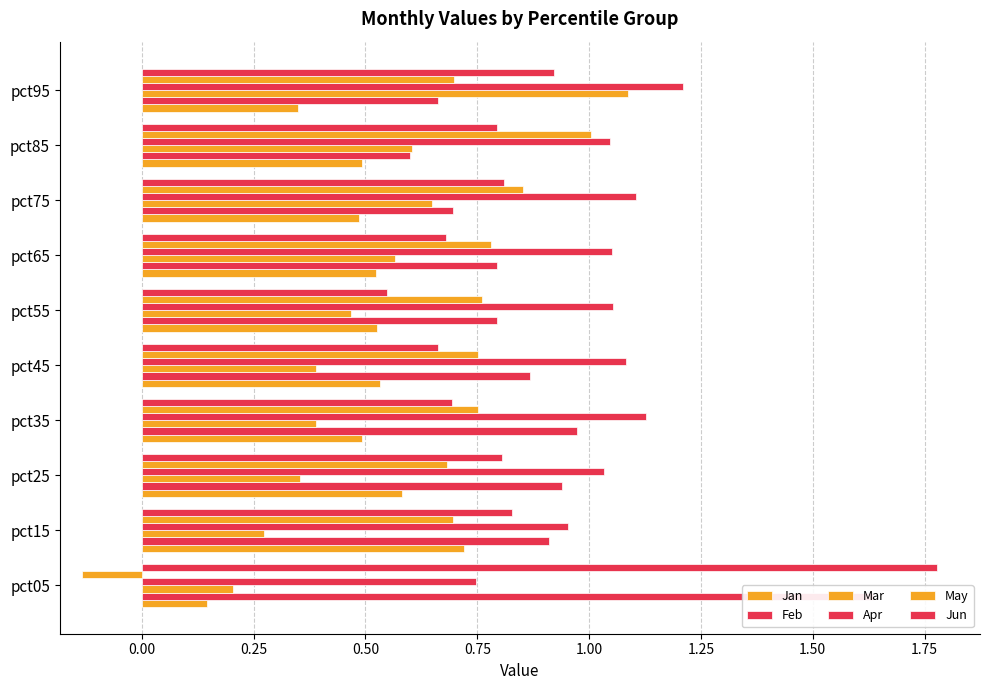

The value of May at pct45 is 0.8. True or false?

True